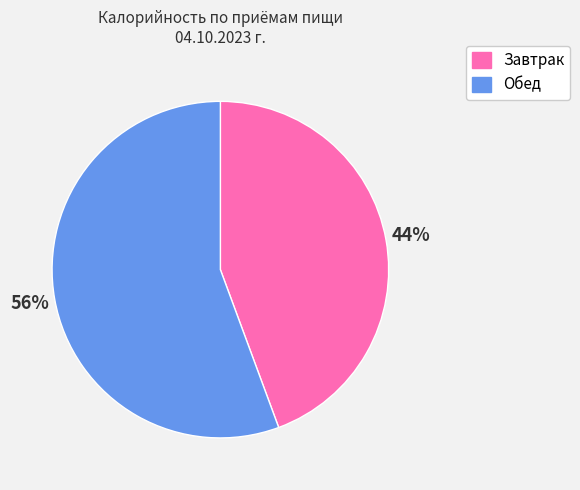

True or false: Завтрак accounts for 34% of the total.

False